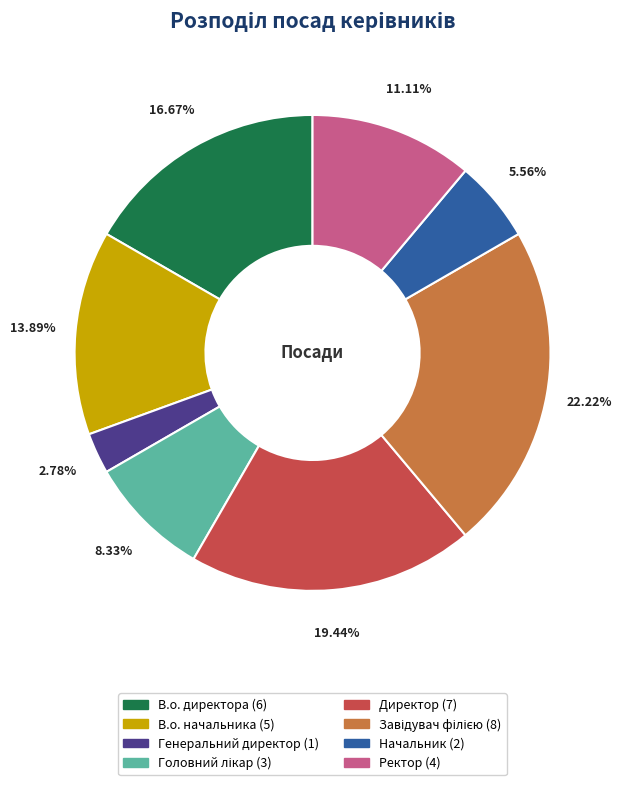

Is there a majority slice in this chart?

No